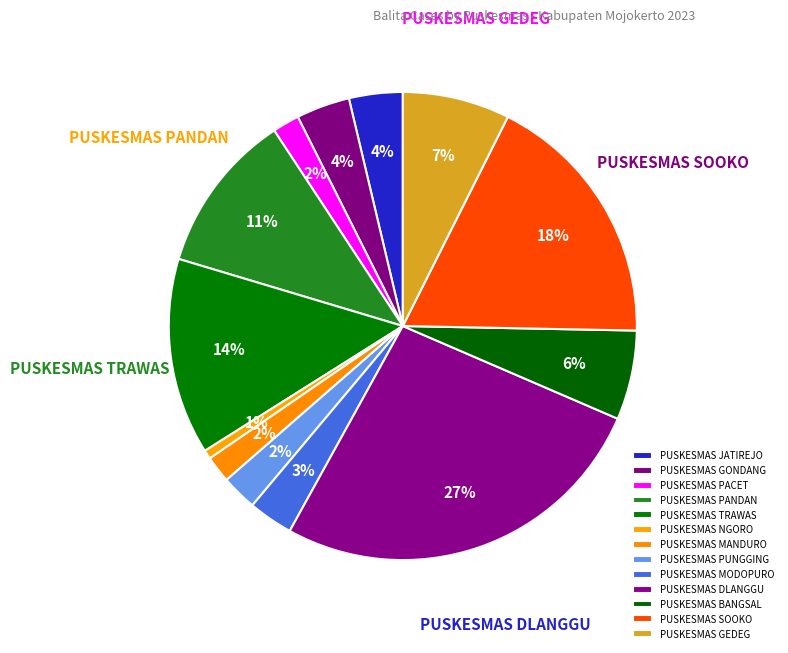

To the nearest percent, what portion does PUSKESMAS SOOKO represent?

18%